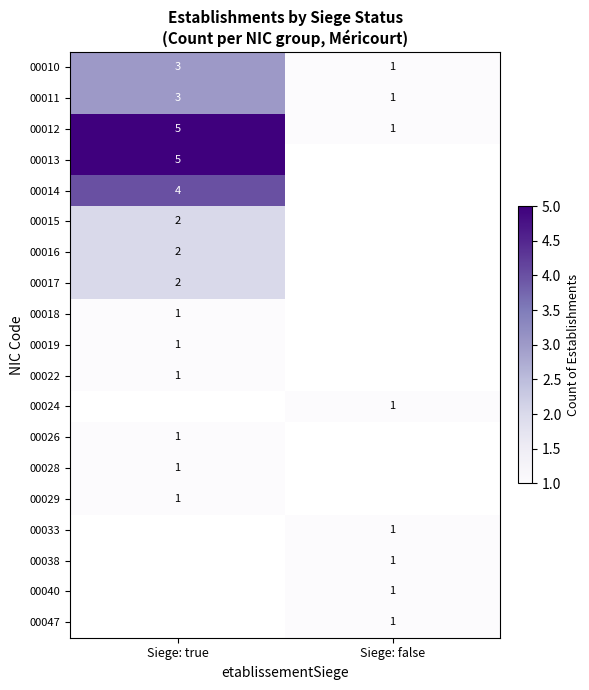

The value of 00013 at Siege: true is 2. True or false?

False